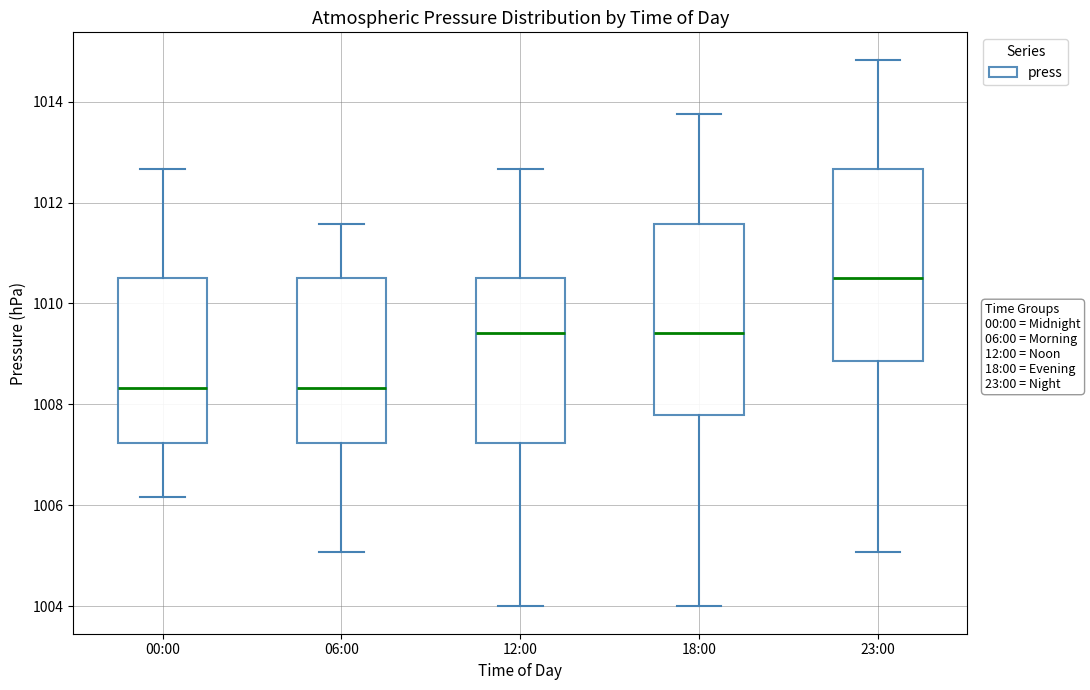

Which box has the highest median line?

23:00